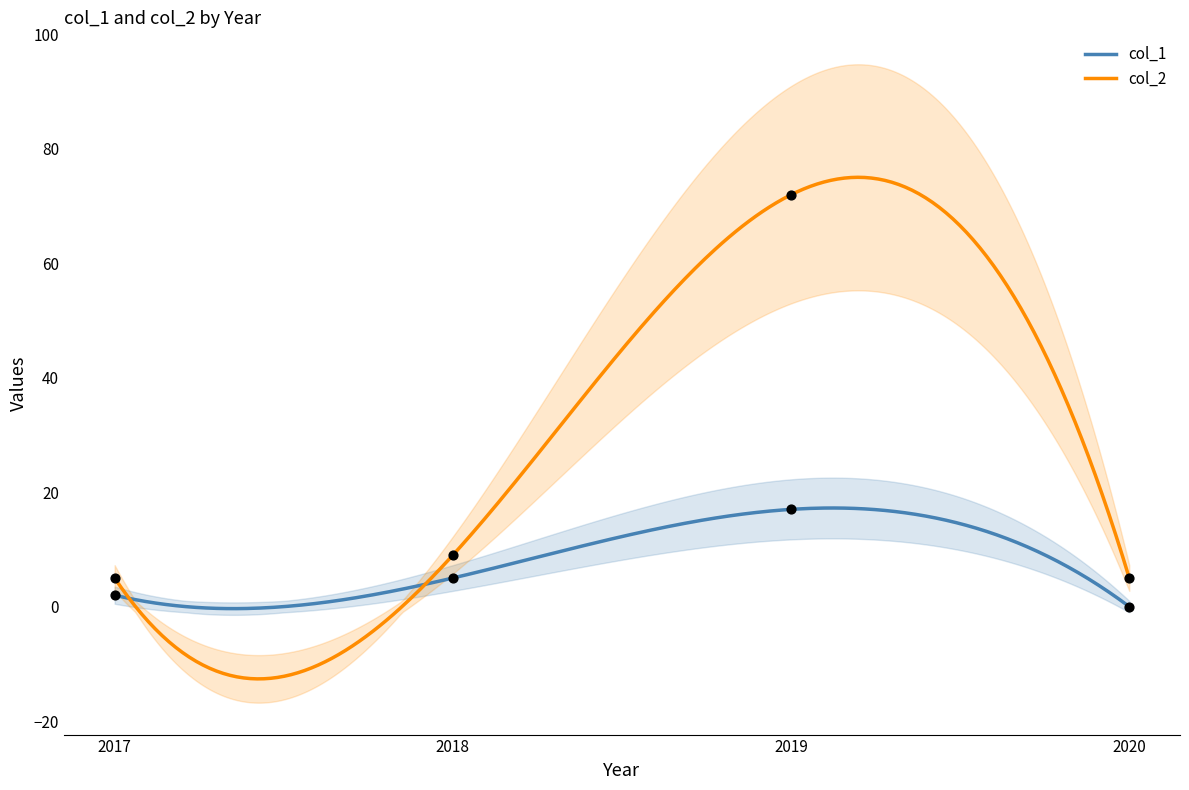

Is the value of col_2 at 2019 greater than the value of col_1 at 2020?

Yes